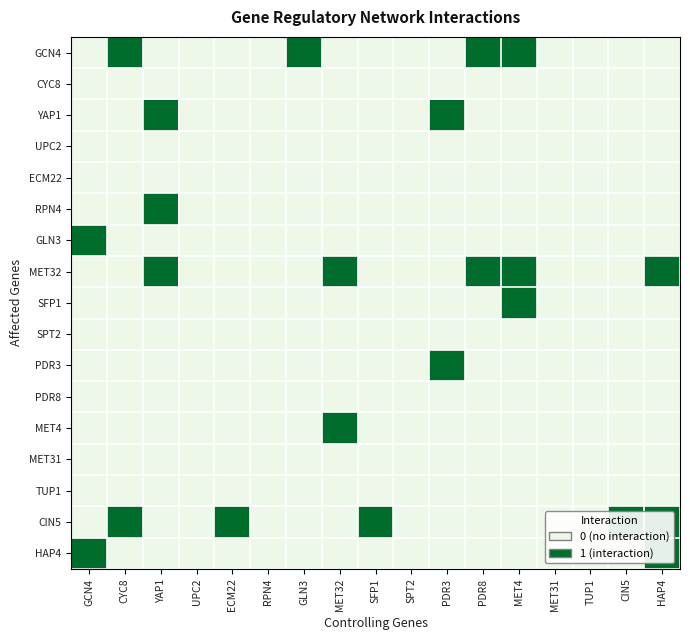

Rank the series by their maximum value, from lowest to highest.

CYC8, UPC2, ECM22, SPT2, PDR8, MET31, TUP1, GCN4, YAP1, RPN4, GLN3, MET32, SFP1, PDR3, MET4, CIN5, HAP4